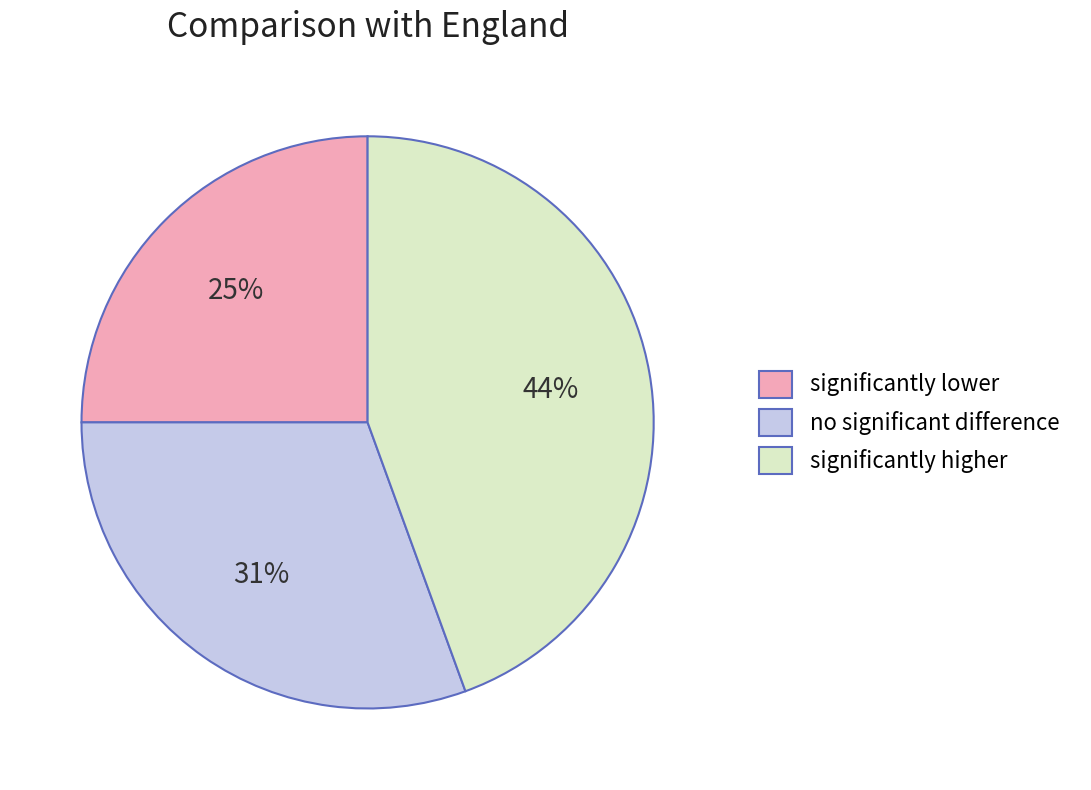

What is the smallest slice in the pie chart?

significantly lower